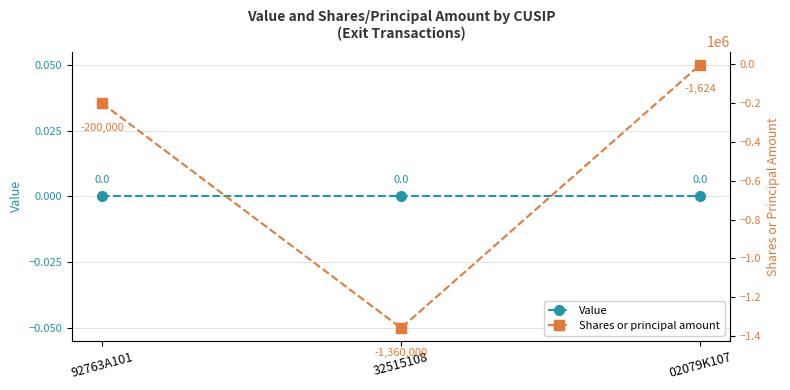

Which category has the lowest value in the Shares or principal amount series?

32515108